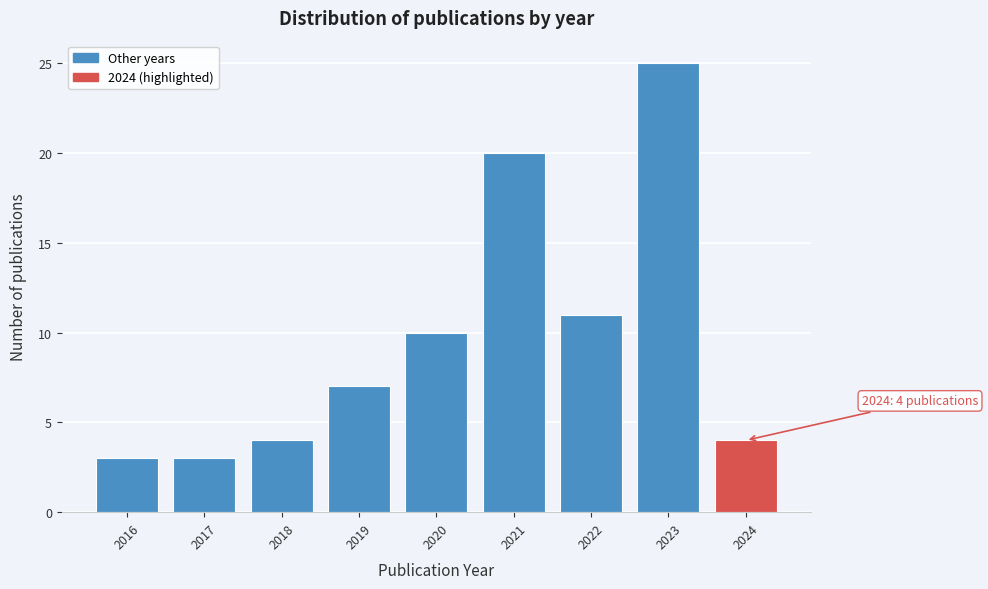

Reading right to left, extract all data points from this chart.

2024=4	2023=25	2022=11	2021=20	2020=10	2019=7	2018=4	2017=3	2016=3